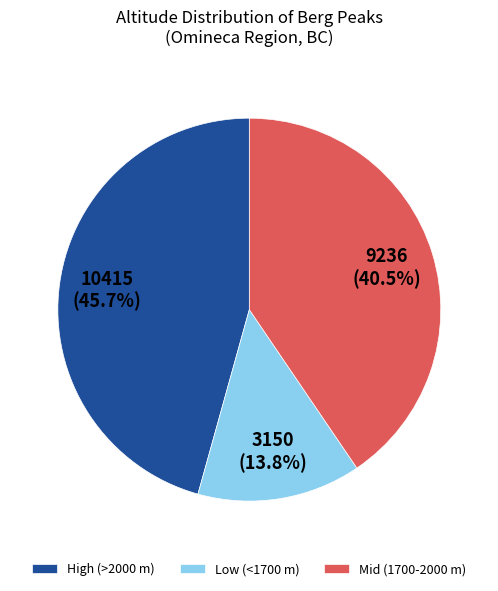

Which slice is the largest?

High (>2000 m)